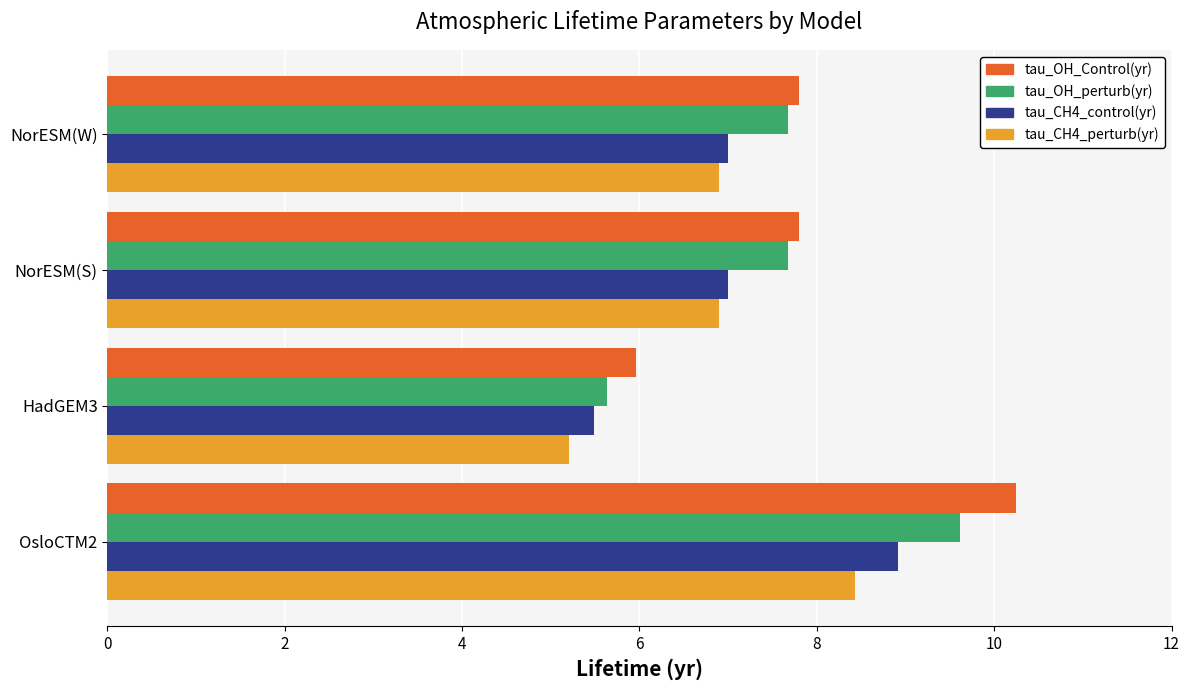

What is the highest value of the tau_CH4_perturb(yr) series?

8.4